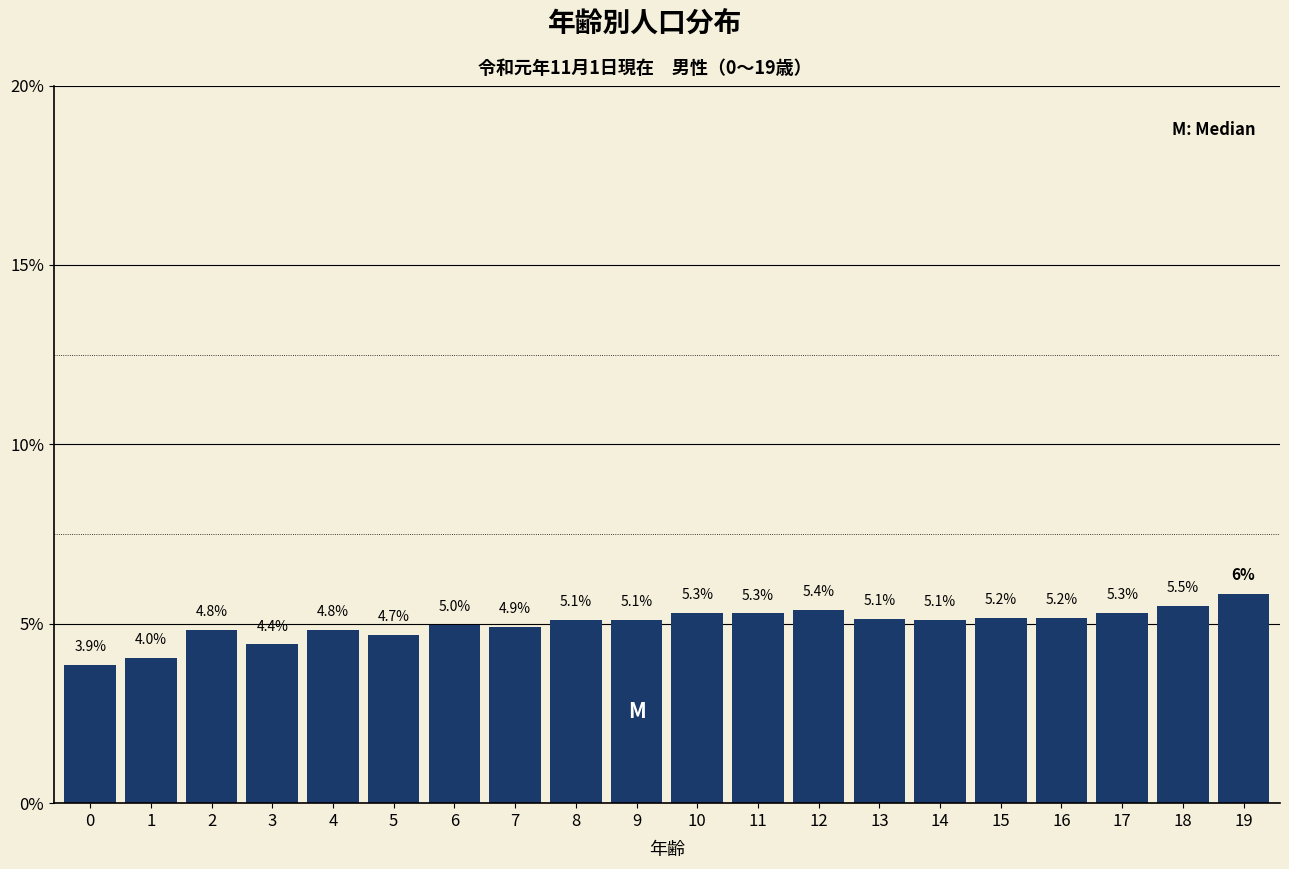

Between 12 and 5, which is larger?

12